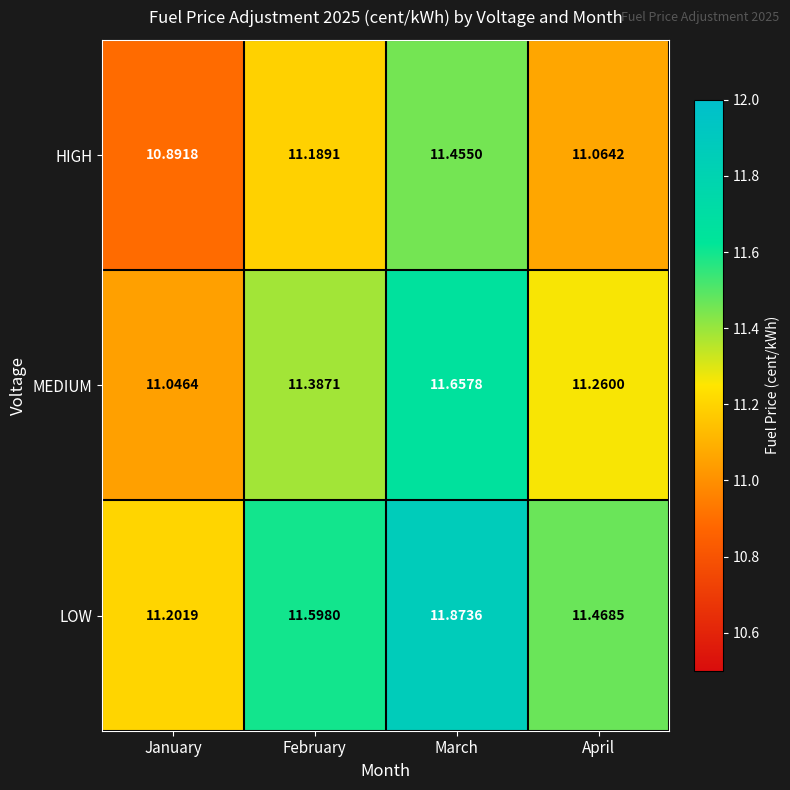

Is the value of LOW at April greater than the value of MEDIUM at April?

Yes